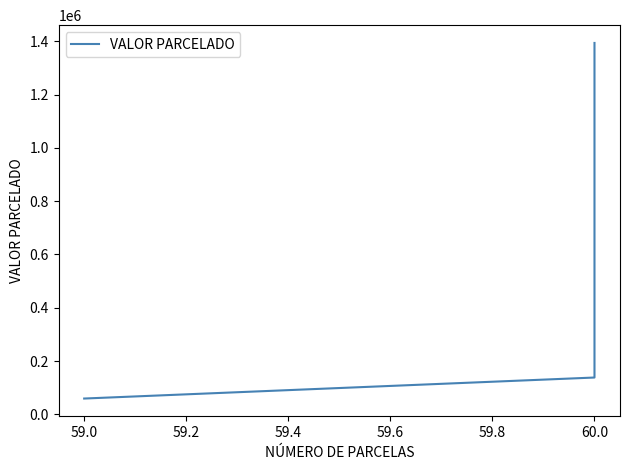

What is the maximum value shown in the chart?

1393984.9